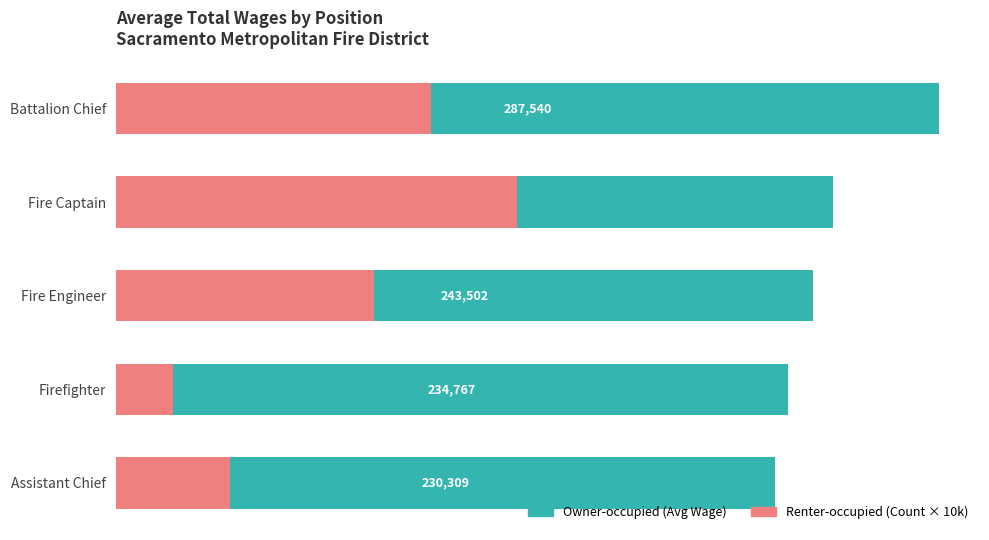

Does the chart contain any negative values?

No